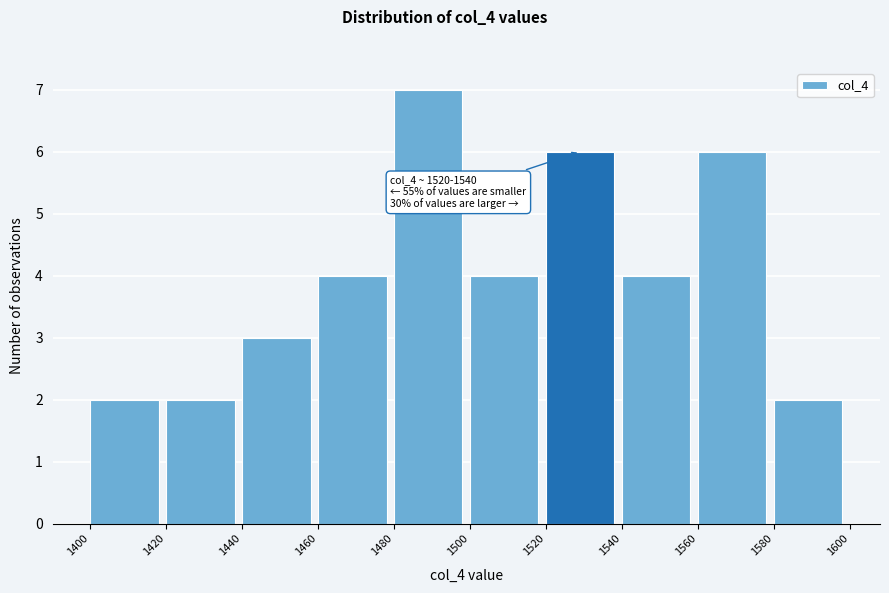

Which range on the x-axis has the tallest bar?

1480 to 1500